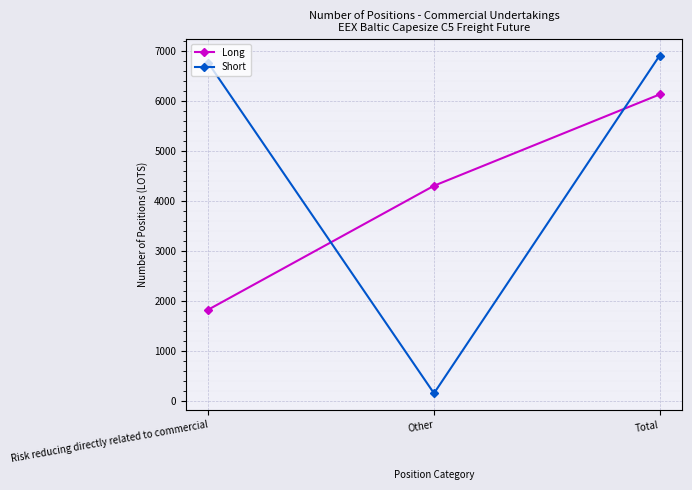

Rank the series by their average value, from highest to lowest.

Short, Long